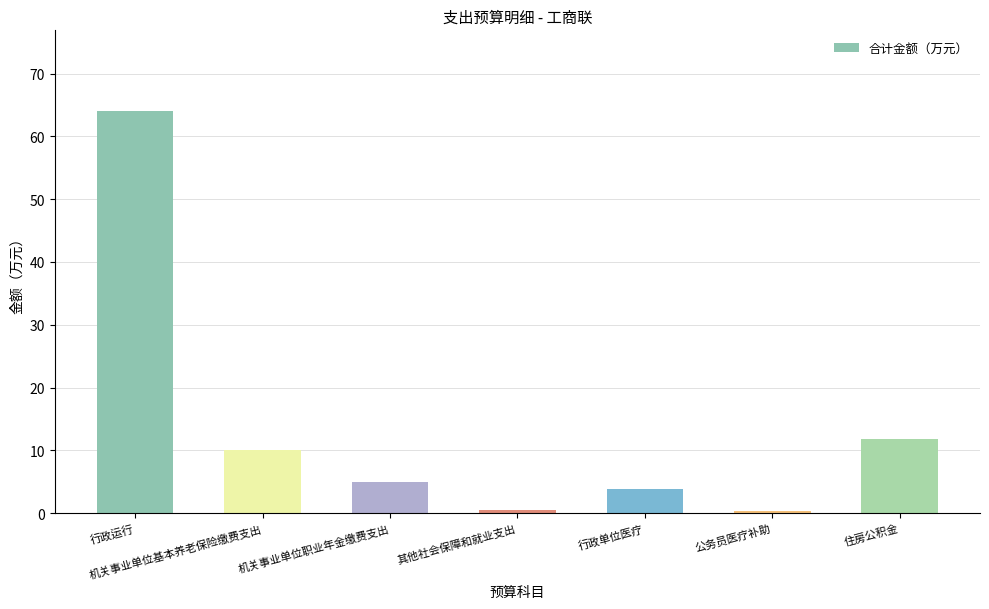

Where does the data first go above 5?

行政运行